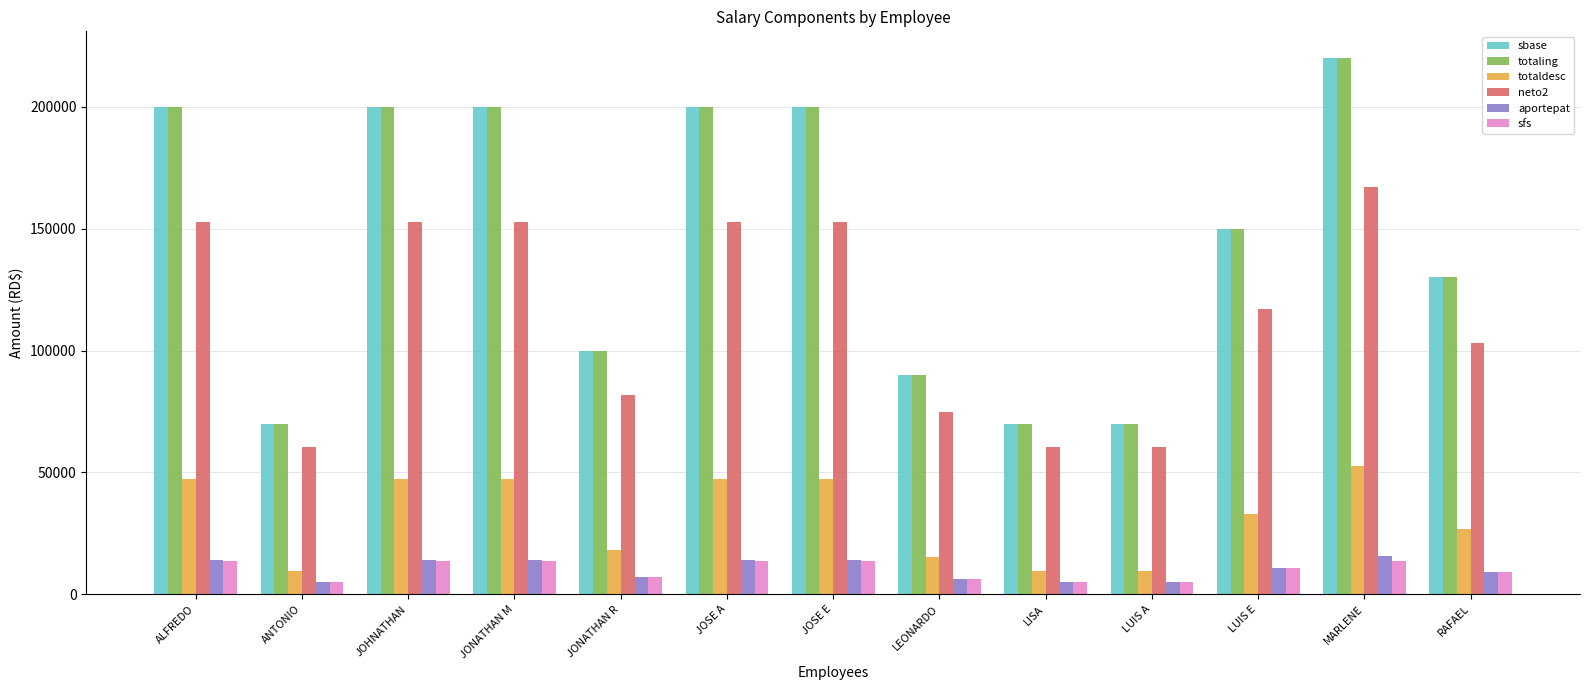

How many data points in sbase are less than 150000?

6